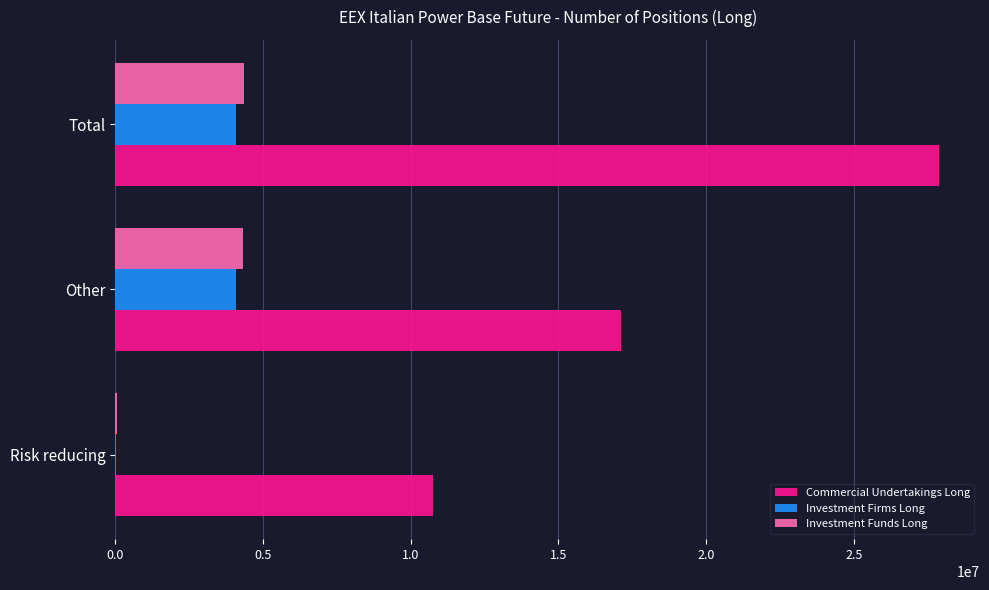

How many data points does each series have?

3